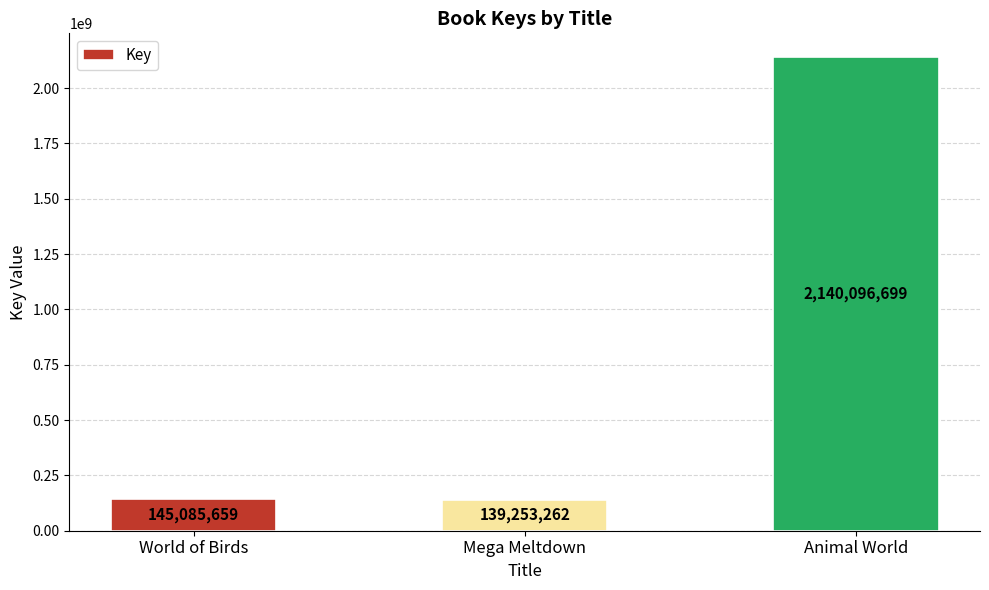

List the labels in order of value, largest first.

Animal World, World of Birds, Mega Meltdown